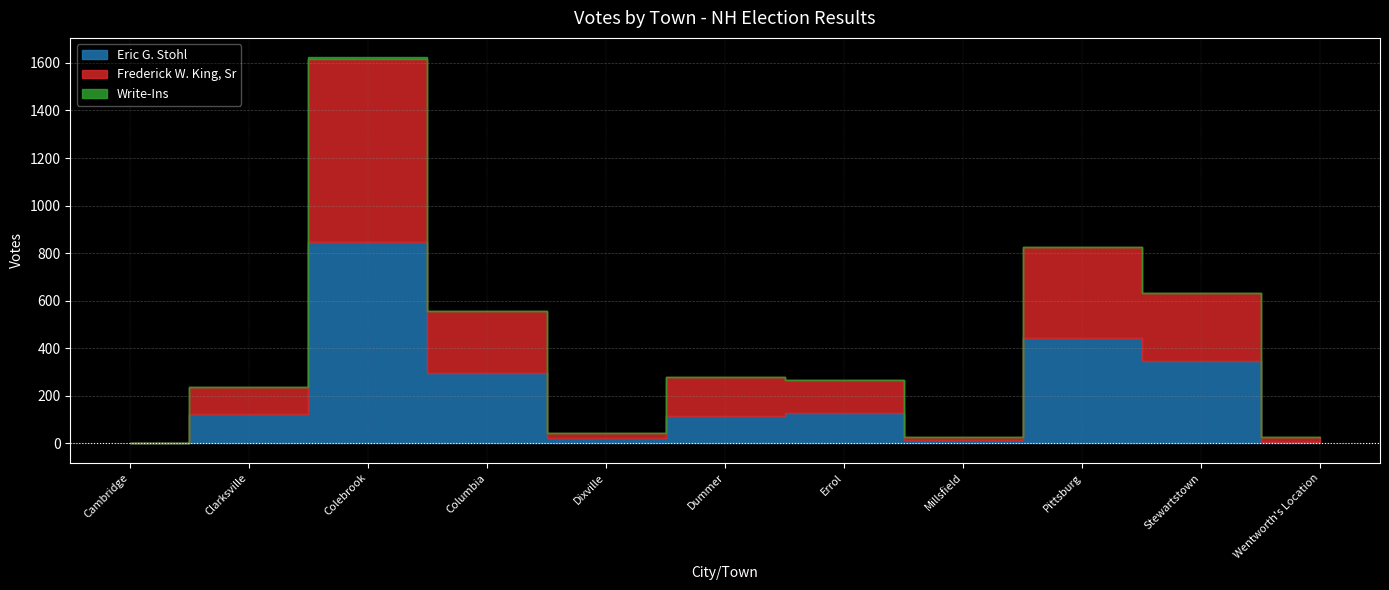

Between Columbia and Wentworth's Location, which series saw the biggest shift?

Eric G. Stohl